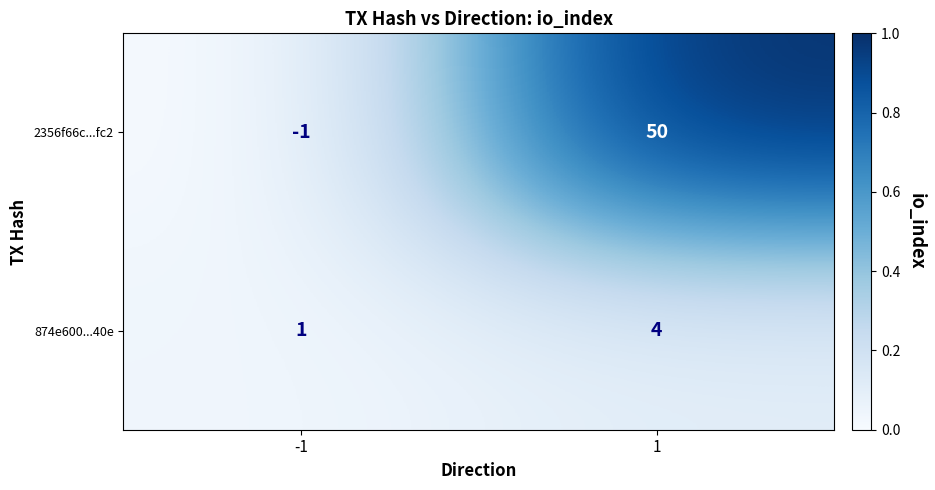

What is the approximate value of 2356f66c...fc2 at 1, to the nearest 5?

50